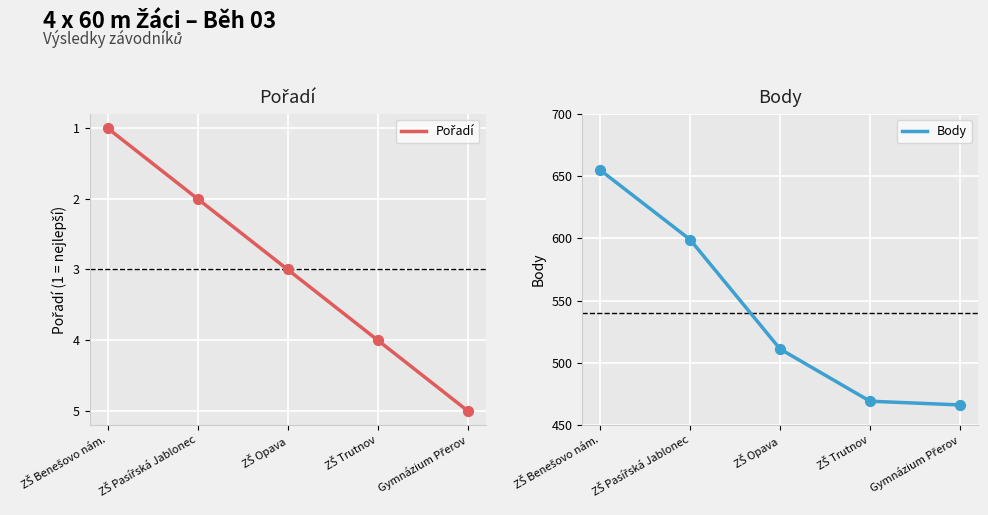

What are all the series names shown in the legend?

Pořadí, Body